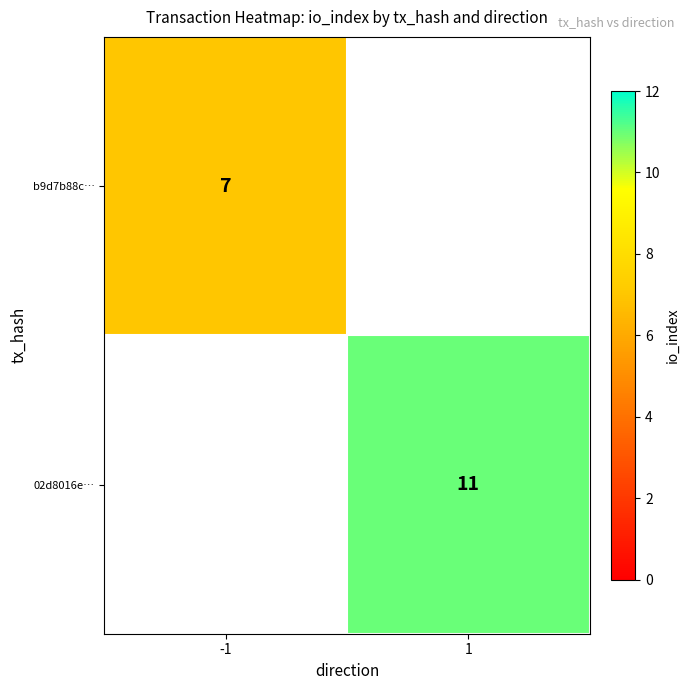

Is it true that 02d8016e… equals 11 at 1?

True